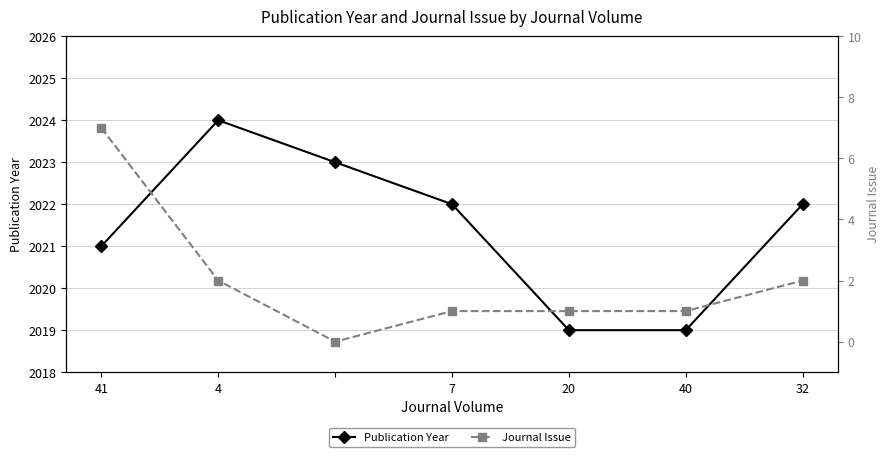

Where does the Publication Year series first go above 2022?

4